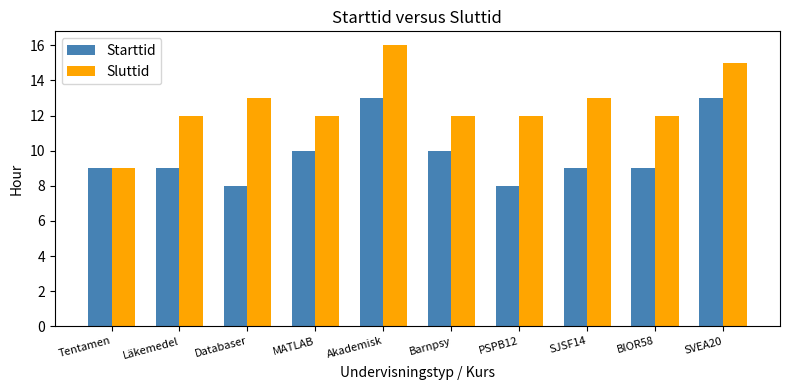

Count the number of data series in this chart.

2